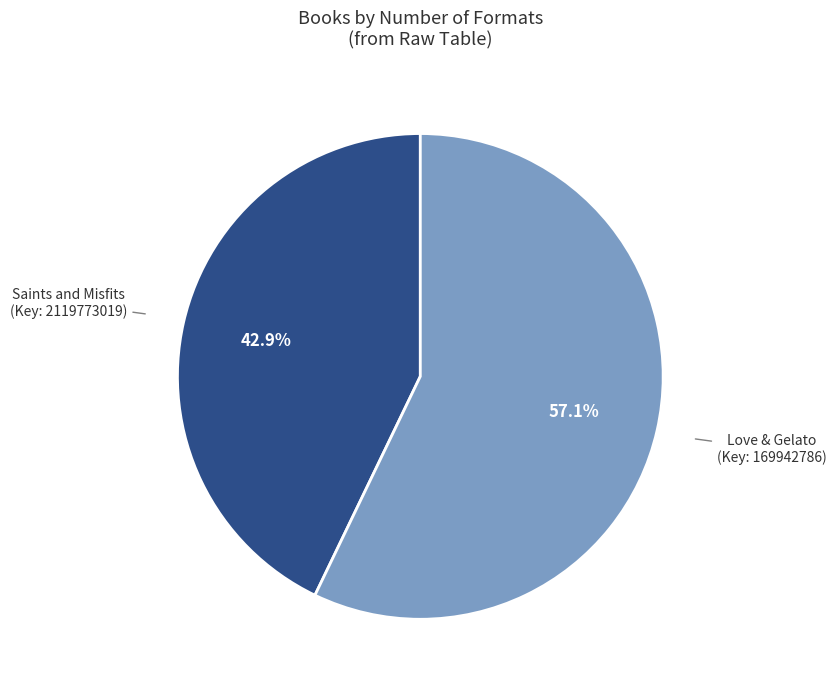

Is there any slice that represents more than half of the pie?

Yes